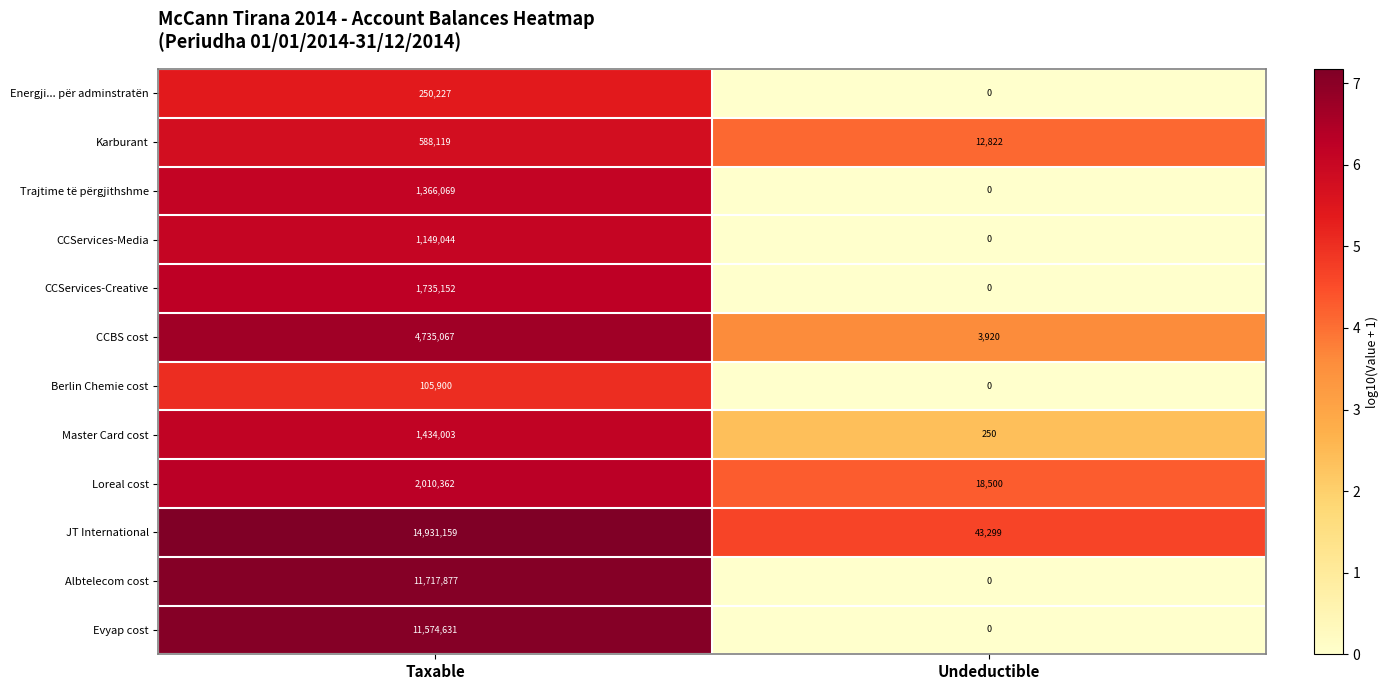

What is the sum of all Loreal cost values?

2028862